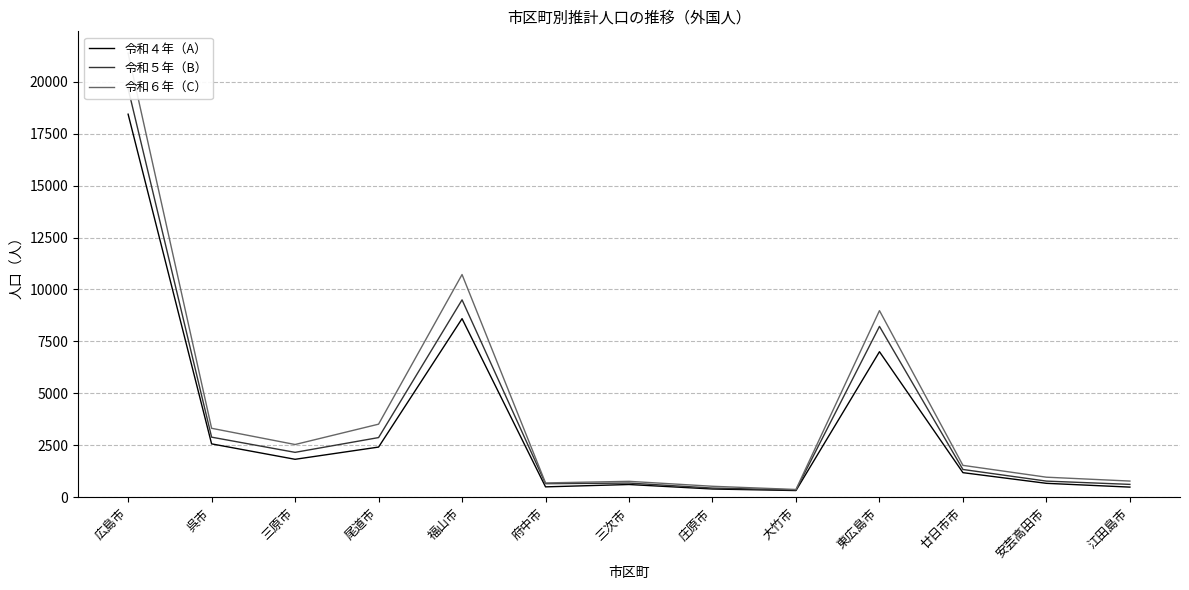

What is the difference between the highest and lowest values at 安芸高田市?

295